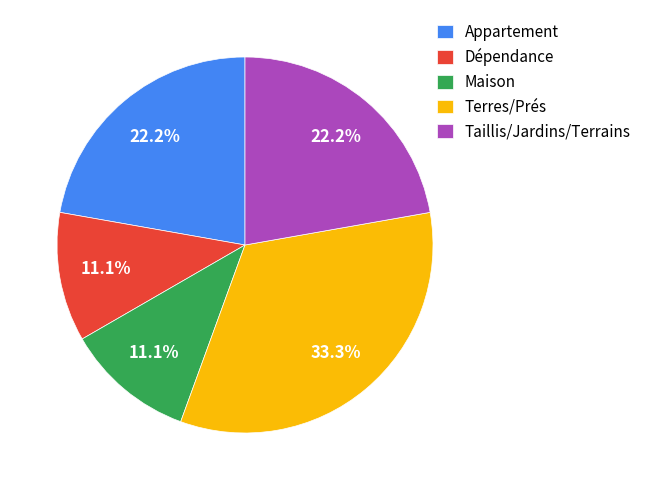

How many segments does this pie chart have?

5